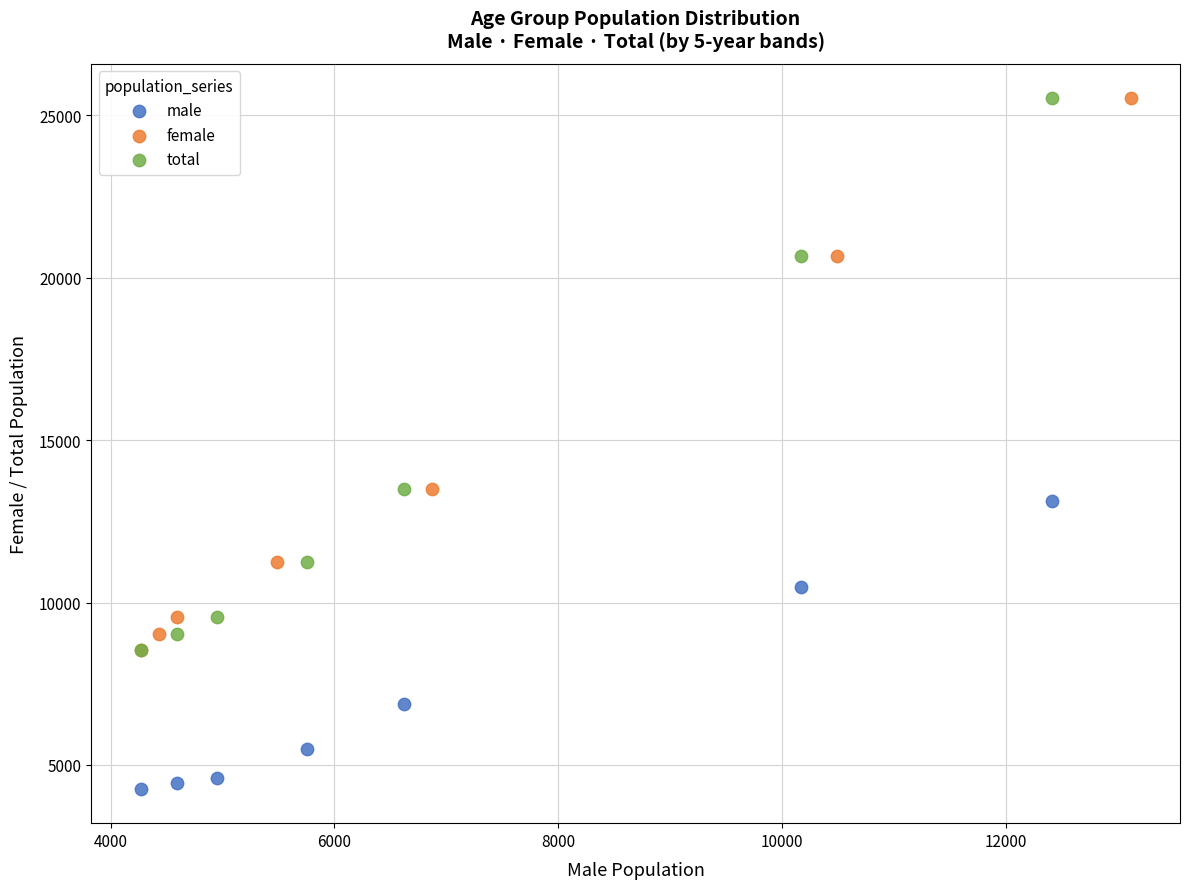

Which series contains the lowest Y value?

male